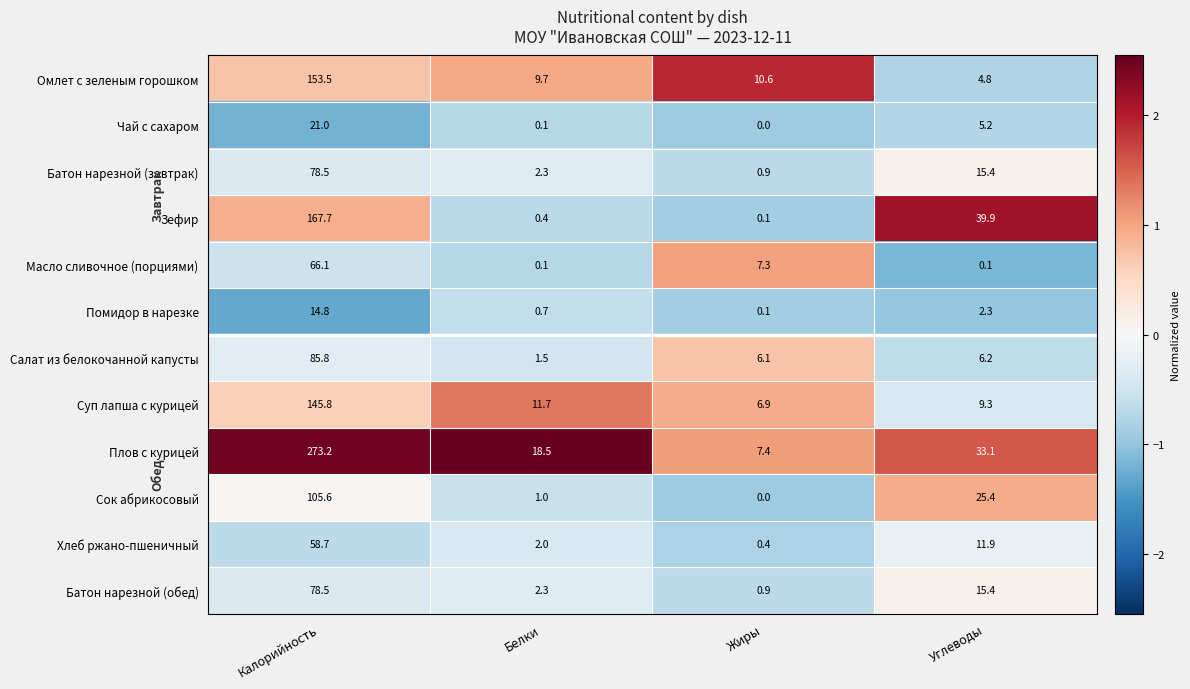

Is it true that Хлеб ржано-пшеничный equals 0.4 at Жиры?

True